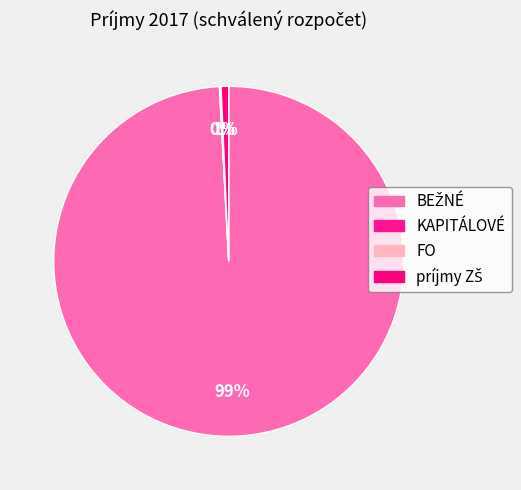

Is it true that FO is 0% of the pie?

True